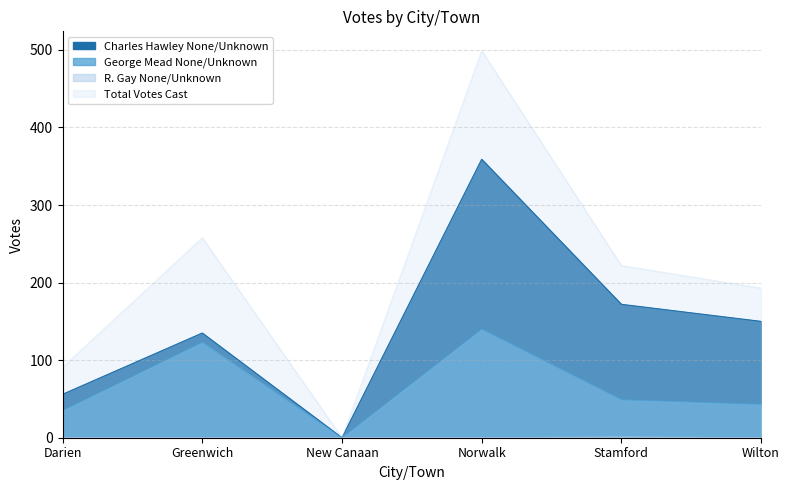

What is the difference between the highest and lowest values at Stamford?

221